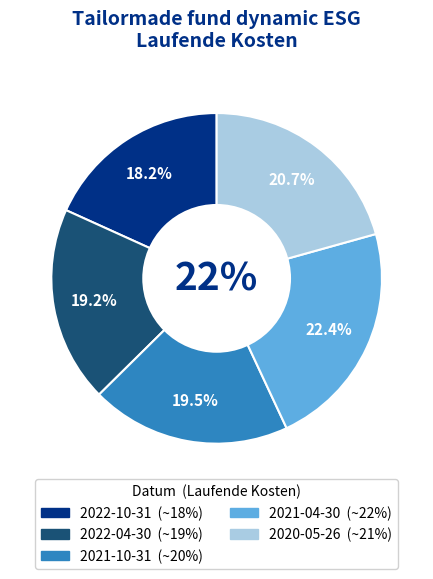

How many segments does this pie chart have?

5